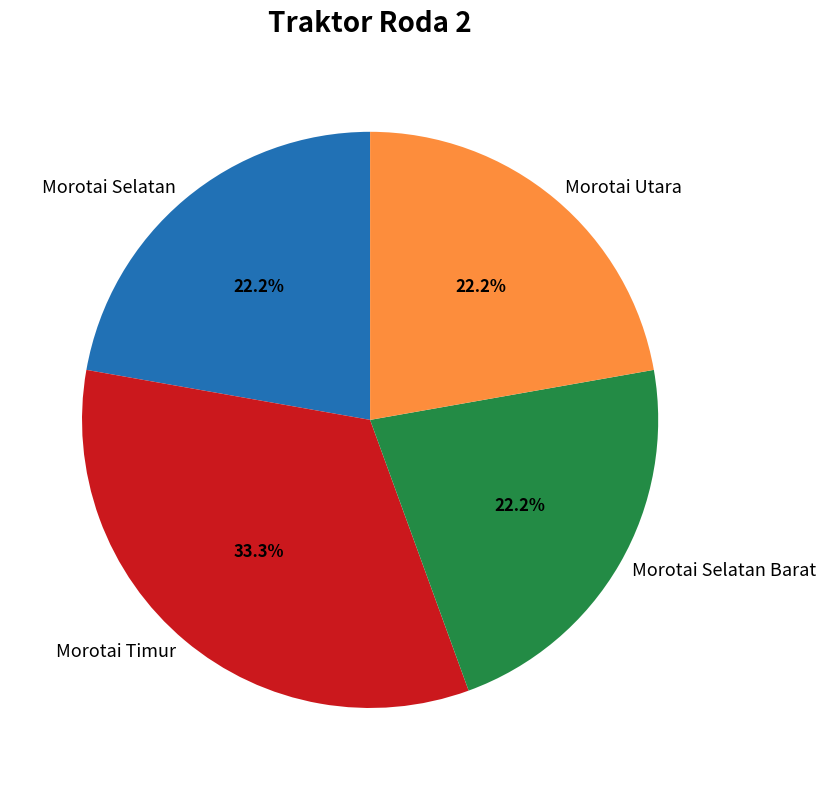

Which slice is the largest?

Morotai Timur